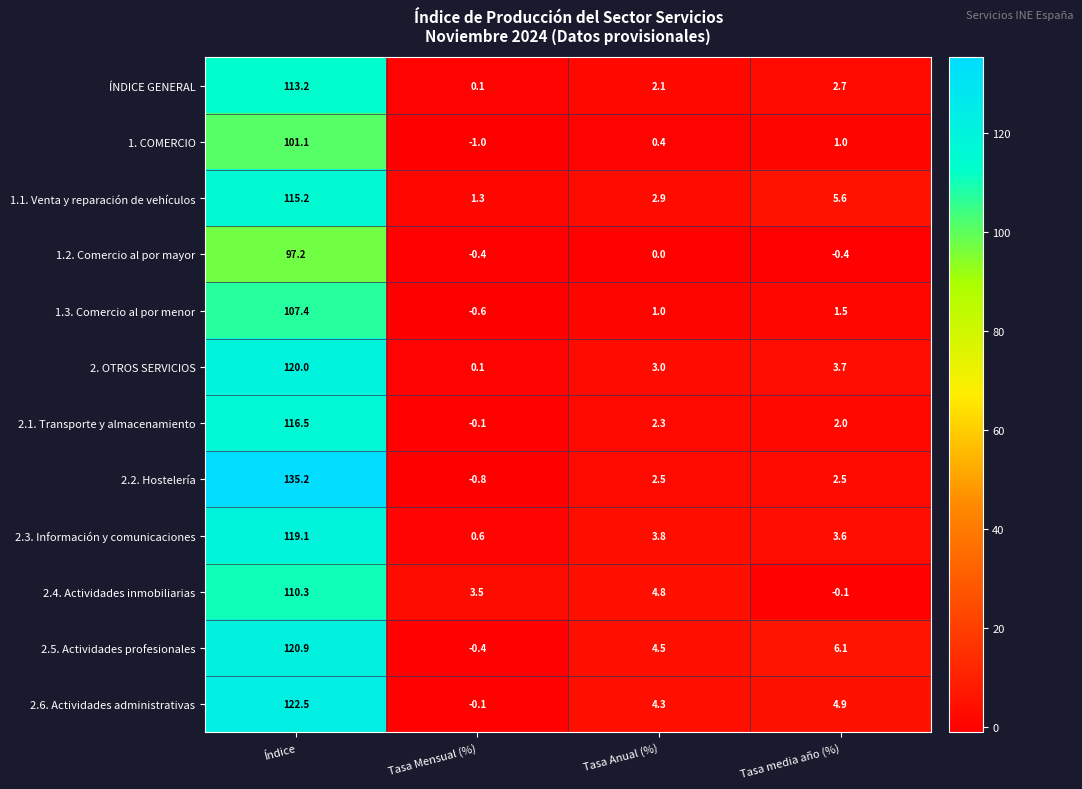

Between Índice and Tasa Mensual (%), which series saw the biggest shift?

2.2. Hostelería